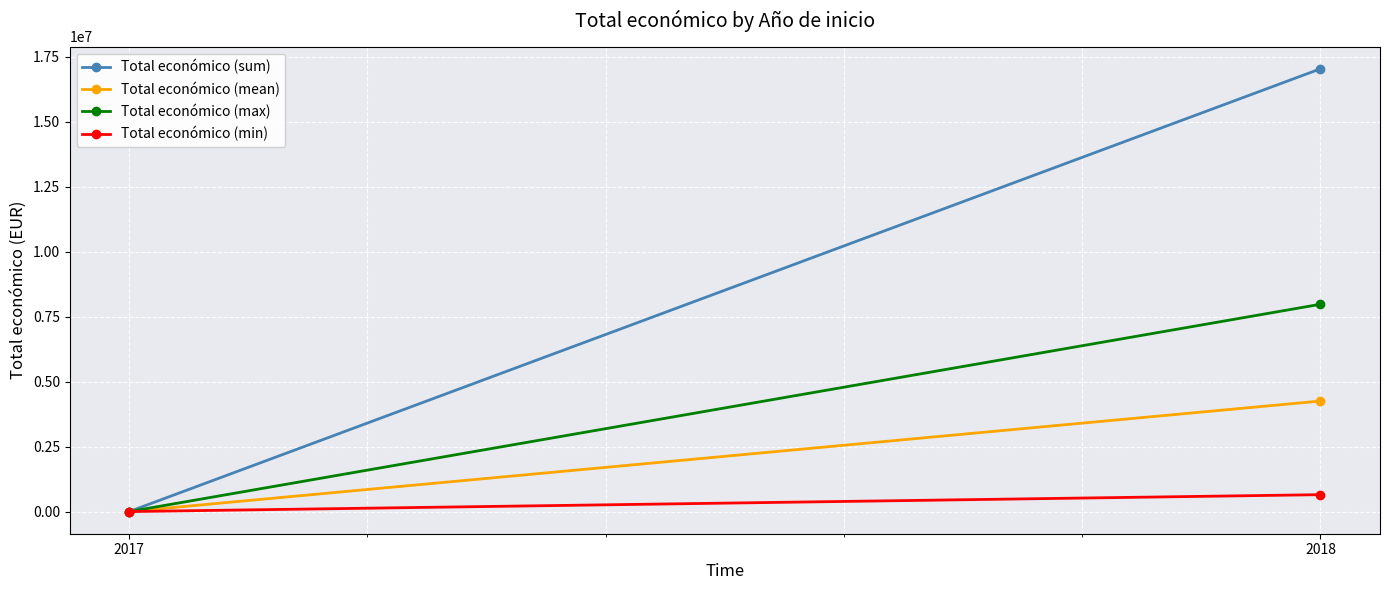

Which has a higher value, 2017 or 2018?

2018